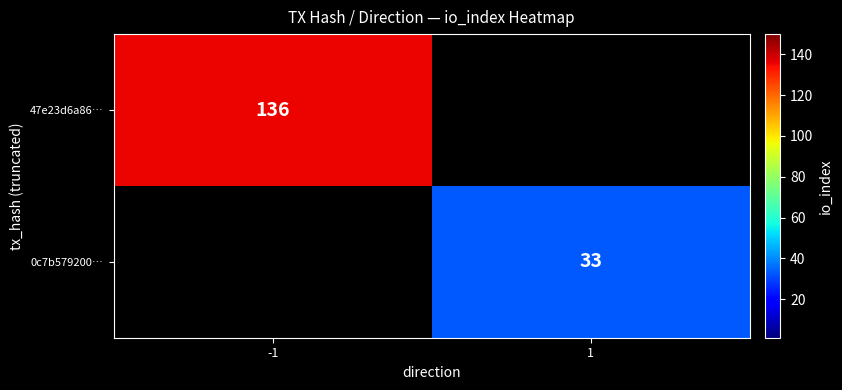

Which label corresponds to the largest value in the chart?

-1